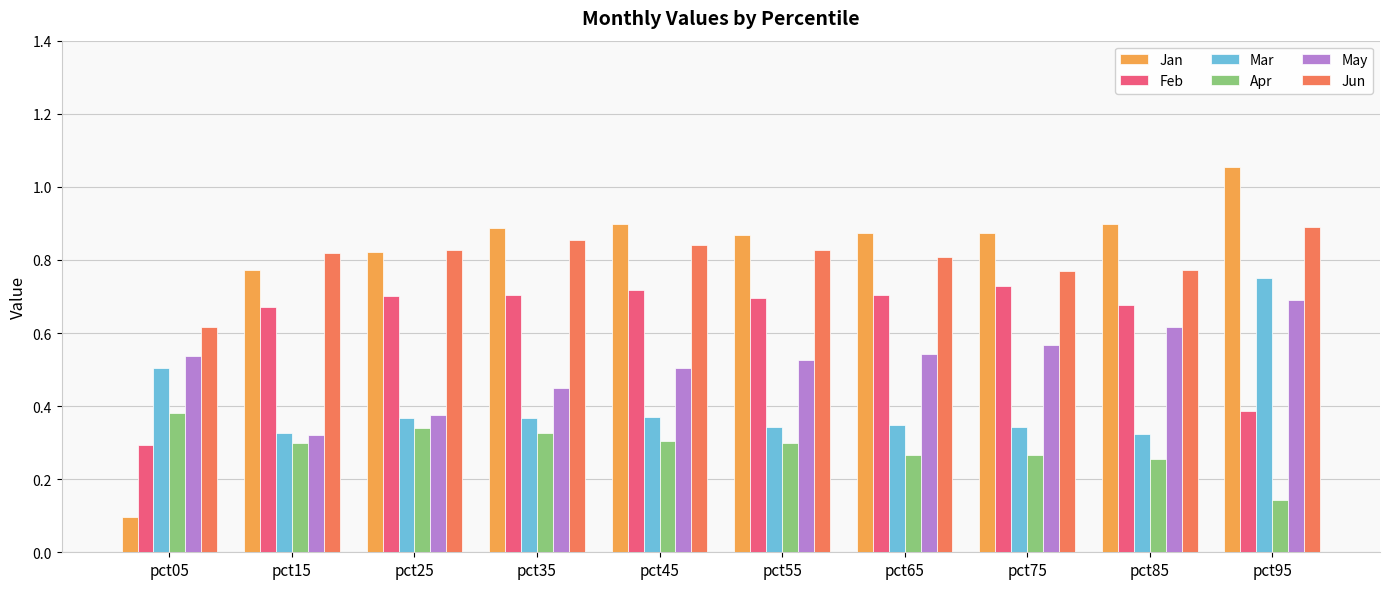

At which label does Jan reach its minimum?

pct05